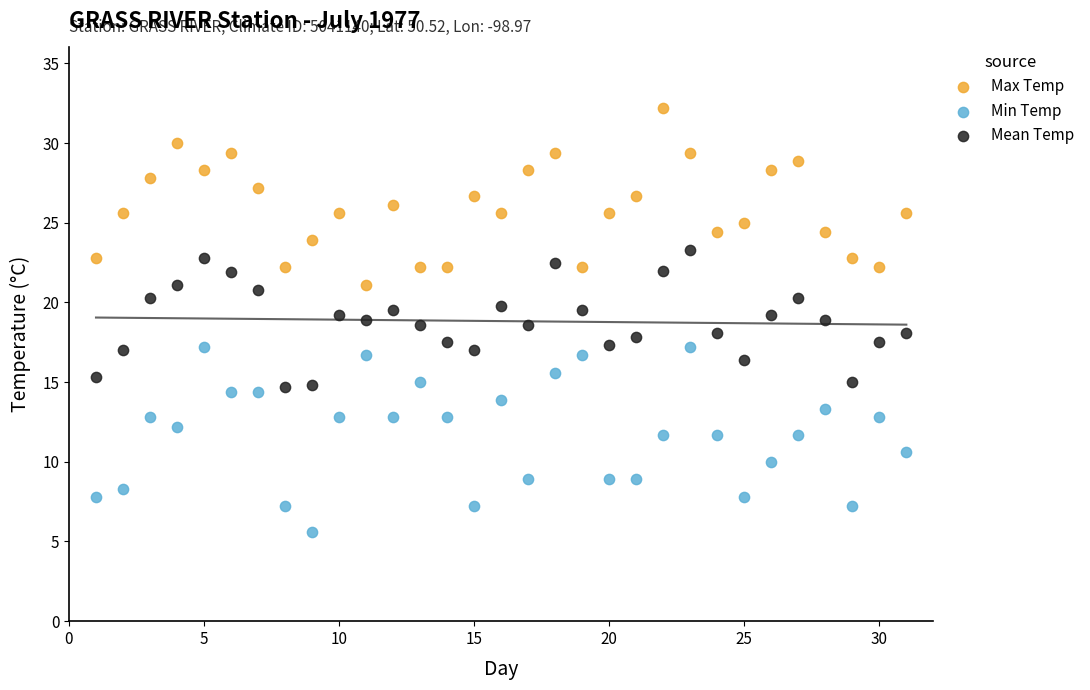

What are all the series names shown in the legend?

Max Temp, Min Temp, Mean Temp